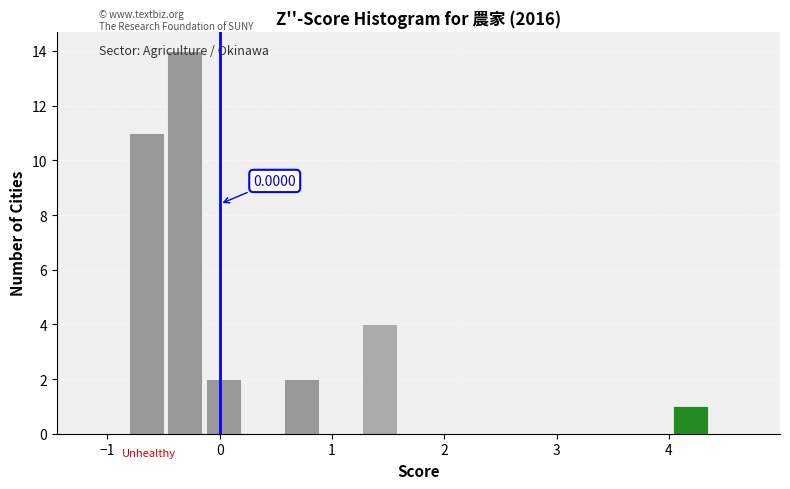

Around what value on the x-axis is the tallest bar? Give the approximate position of its centre, as read against the axis.

-0.3